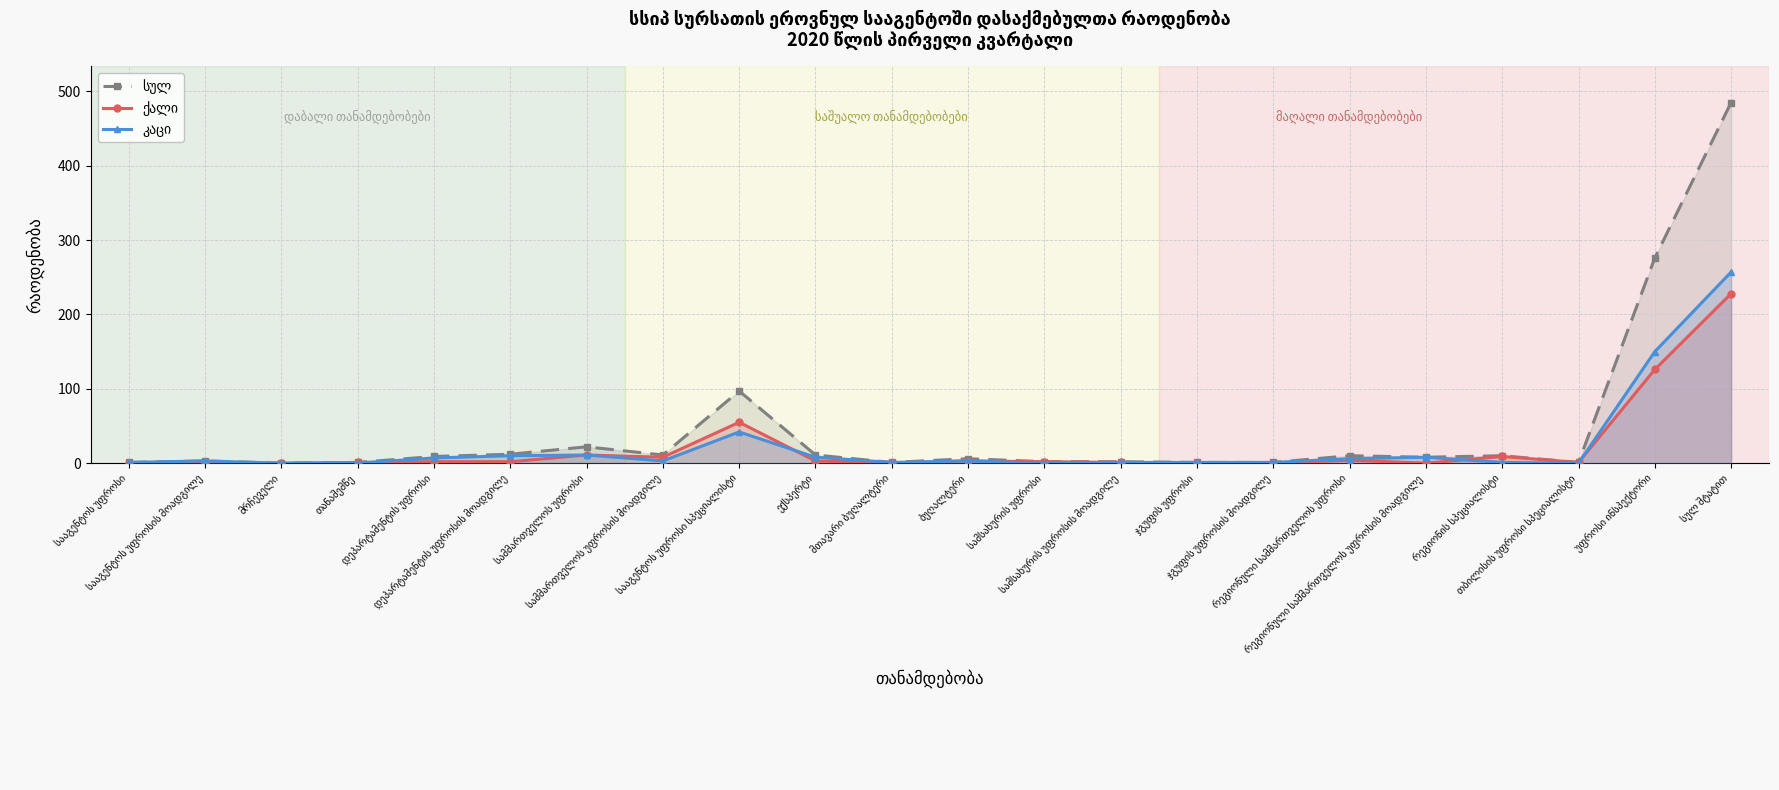

True or false: კაცი and ქალი intersect in this chart.

True